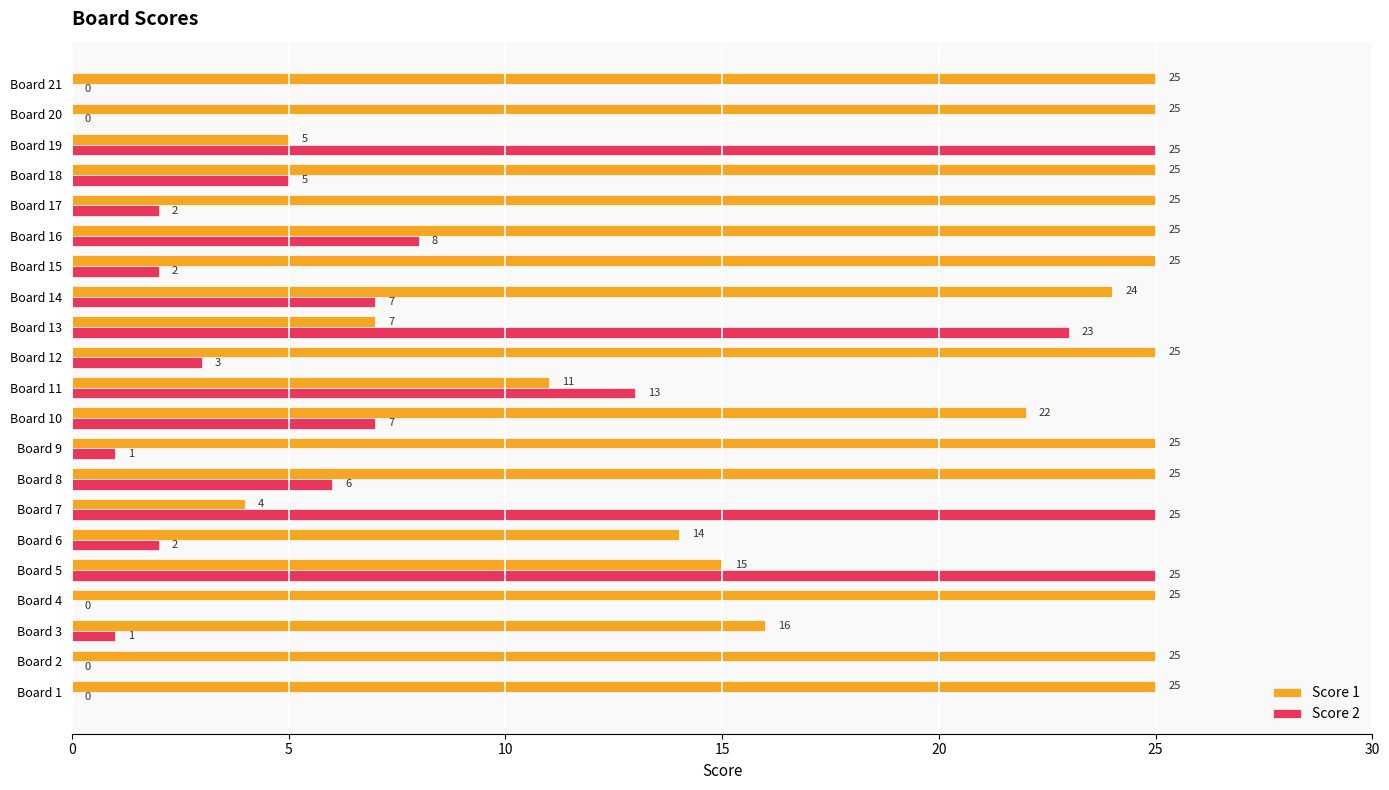

Is the value of Score 1 at Board 1 greater than the value of Score 2 at Board 9?

Yes